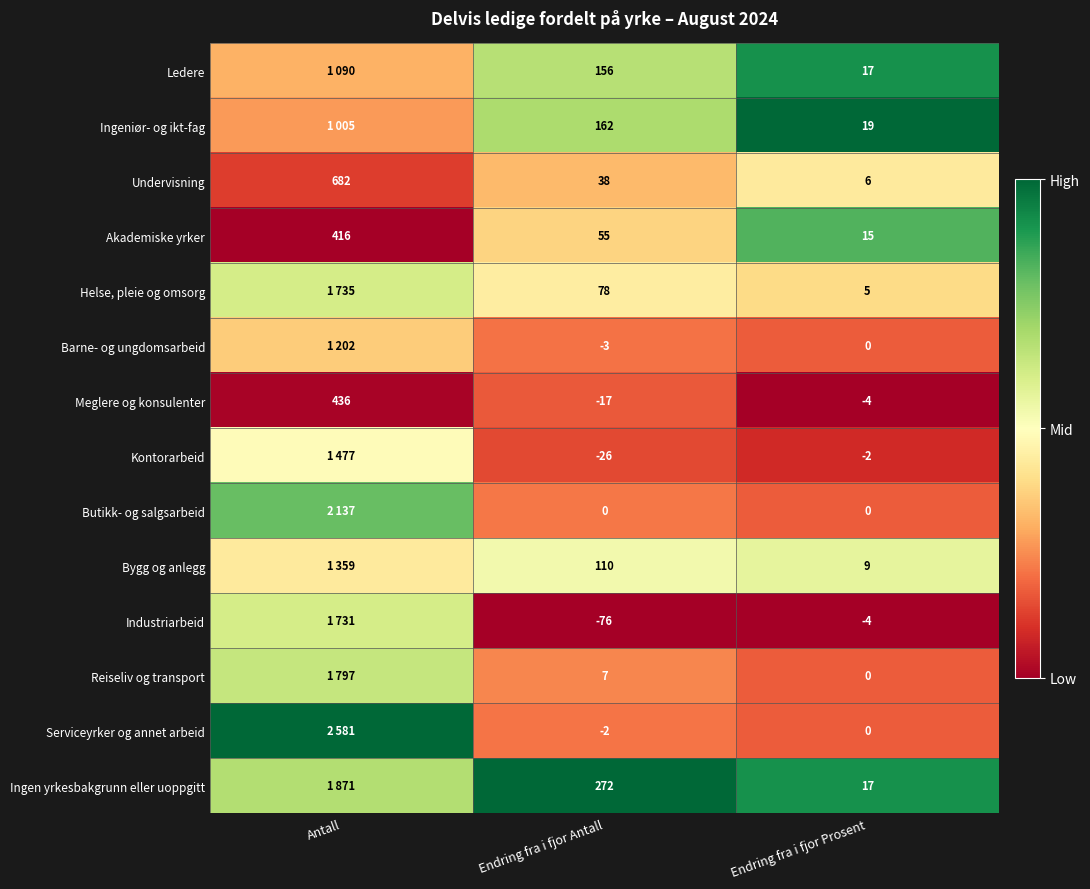

Which series changed the most between Endring fra i fjor Antall and Endring fra i fjor Prosent?

Ingen yrkesbakgrunn eller uoppgitt